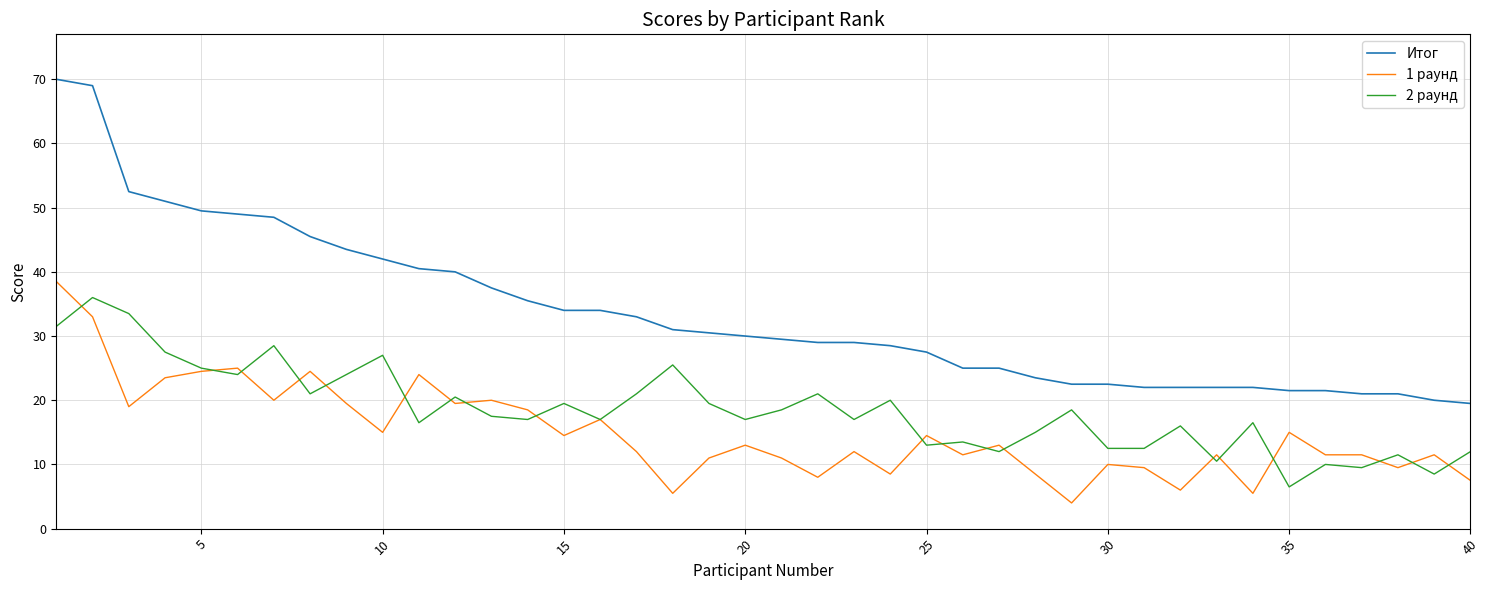

Rank the series by their average value, from highest to lowest.

Итог, 2 раунд, 1 раунд